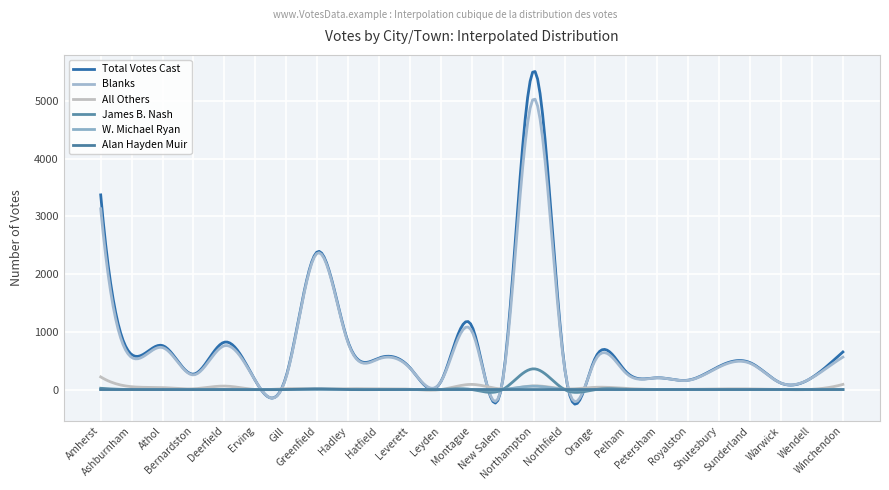

What is the label of the 22nd point from the right?

Bernardston